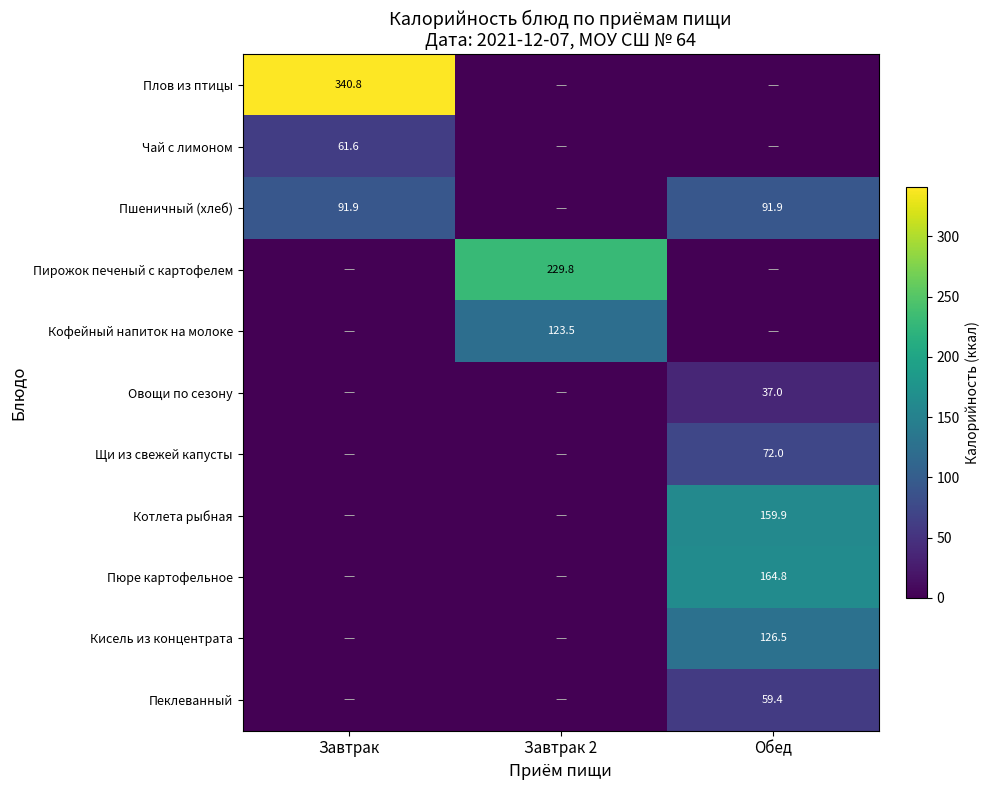

The Кофейный напиток на молоке series shows 184.1 at Завтрак 2. True or false?

False